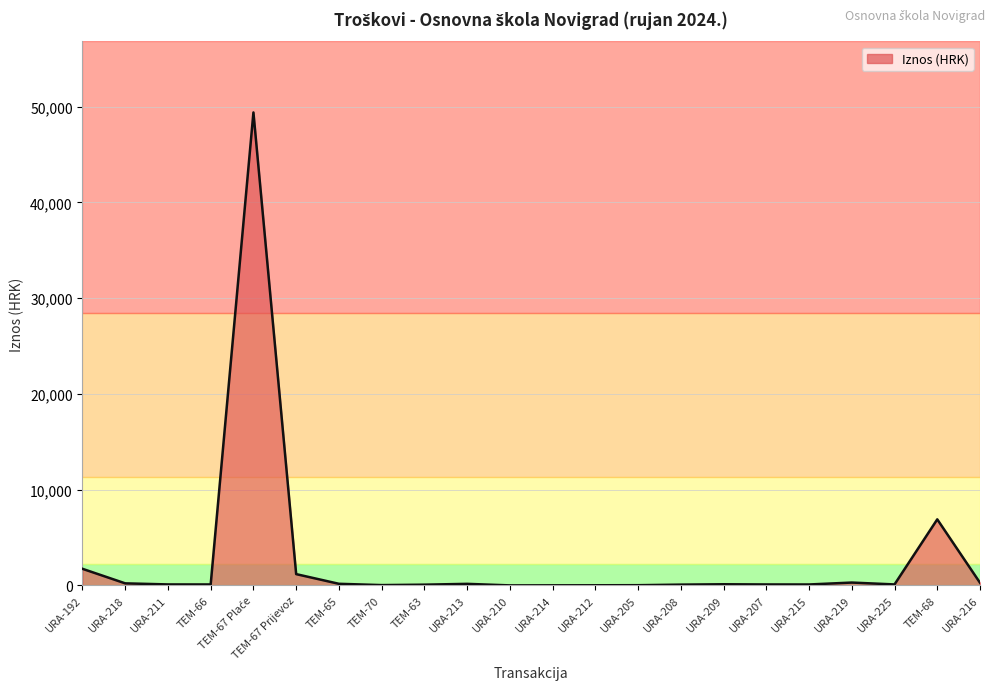

Where is the data nearest to the value 24702?

TEM-68